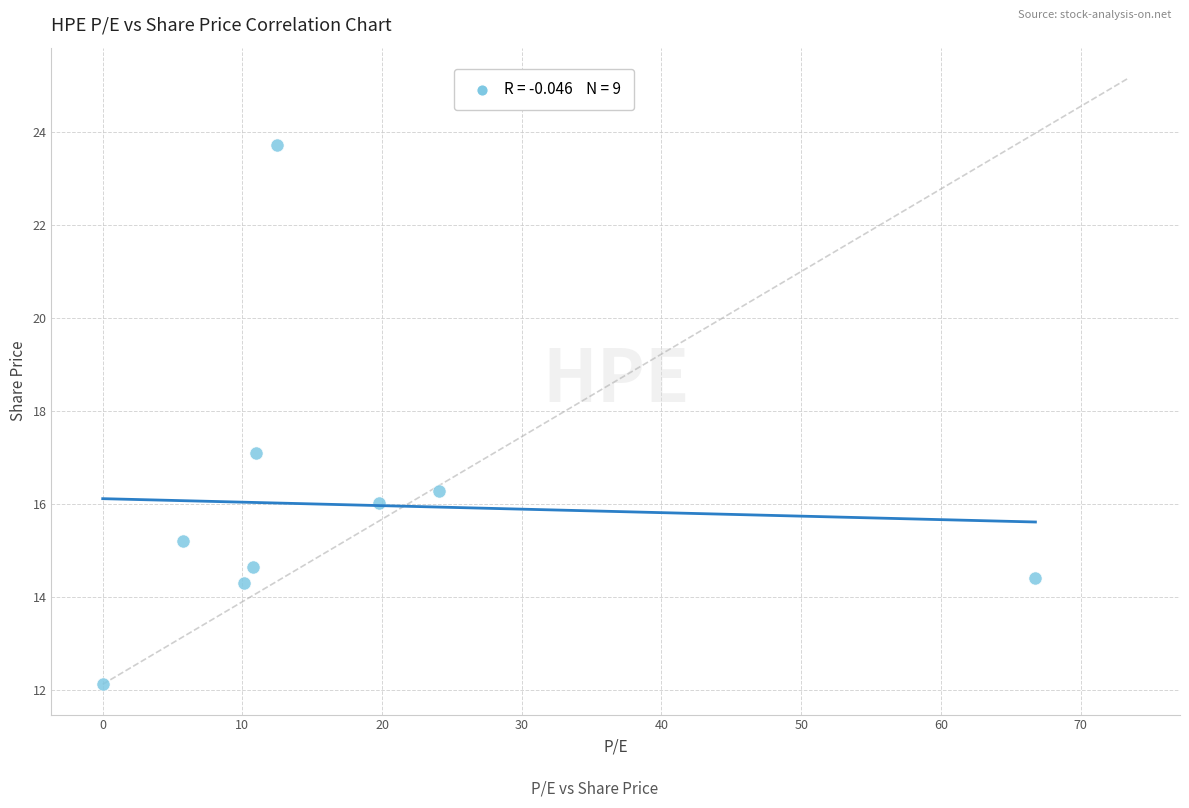

What is the average X value?

17.9